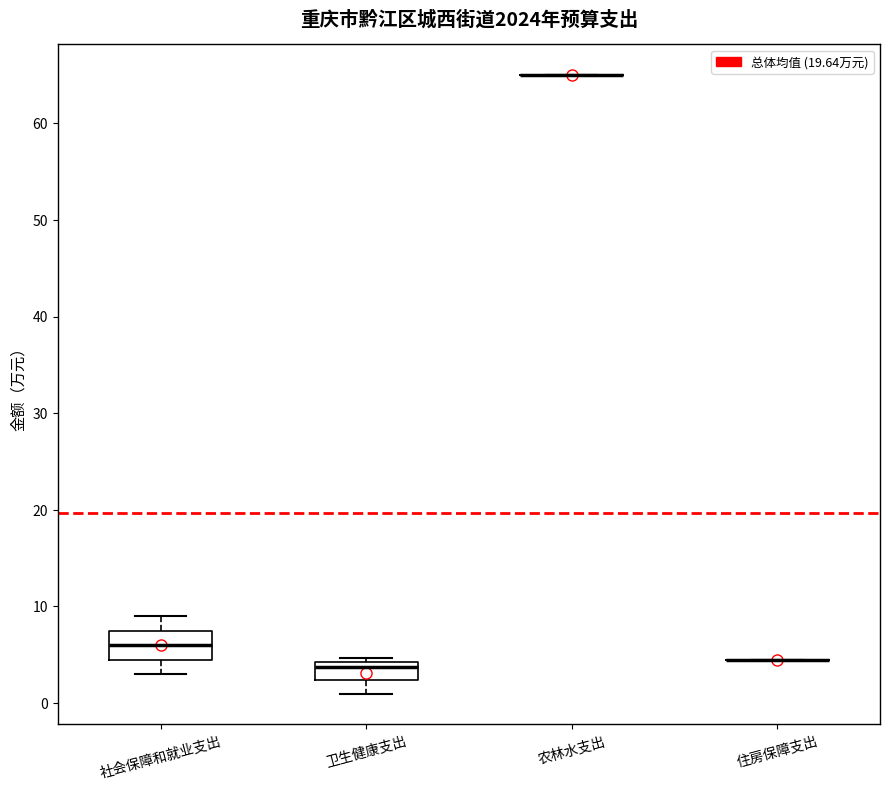

Reading left to right, transcribe this box plot: for each box, give where its median line is, the range the box spans, and where its two whiskers end, as read against the y-axis. The values are not printed on the chart, so give them approximately, as read against the axis.

社会保障和就业支出: median 6, box 4 to 7, whiskers 3 to 9
卫生健康支出: median 4 (just below the box's upper edge), box 2 to 4, whiskers 1 to 5
农林水支出: box collapsed to a line at 65, whiskers 65 to 65
住房保障支出: box collapsed to a line at 4, whiskers 4 to 4